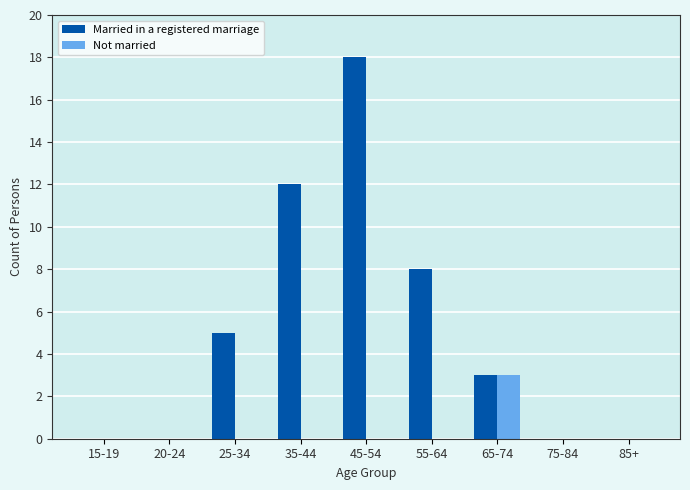

Are the bars grouped side by side (vs. stacked)?

Yes